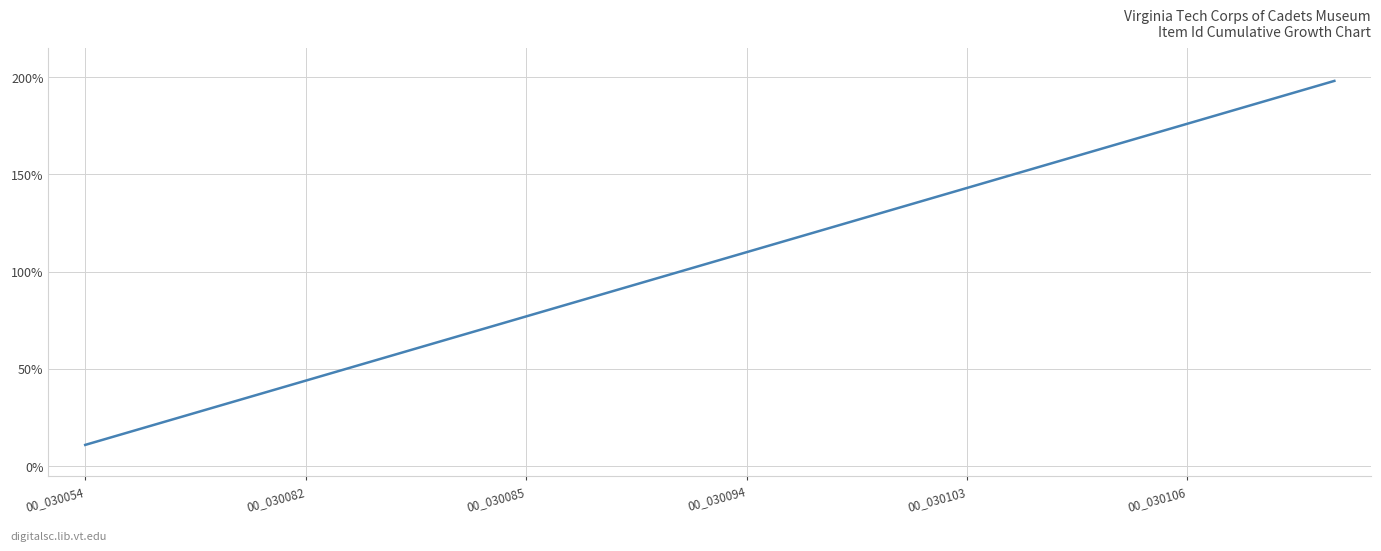

What is the difference between the maximum and minimum values?

187.0